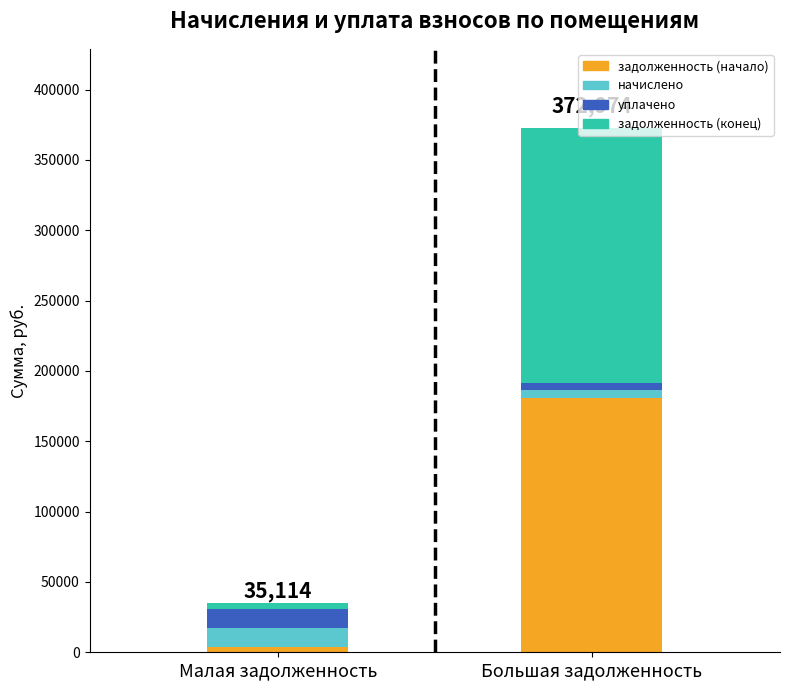

What is the difference between the maximum and minimum values in the задолженность (начало) series?

176779.8